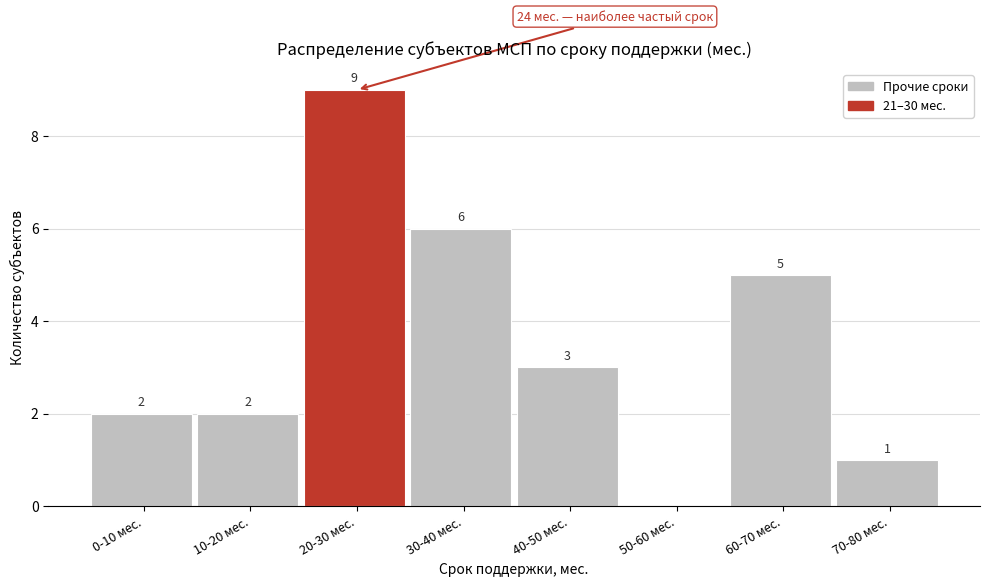

Reading left to right, transcribe all the data shown in this chart.

0-10 мес.=2	10-20 мес.=2	20-30 мес.=9	30-40 мес.=6	40-50 мес.=3	50-60 мес.=0	60-70 мес.=5	70-80 мес.=1